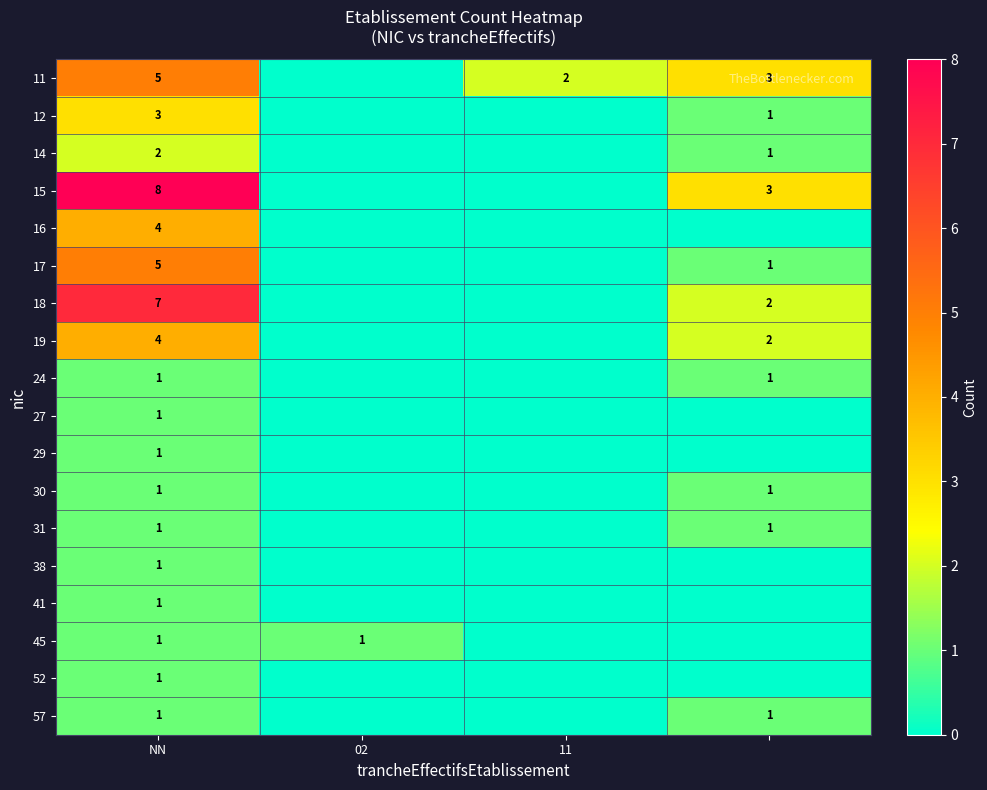

What is the spread (max minus min) of values at NN?

7